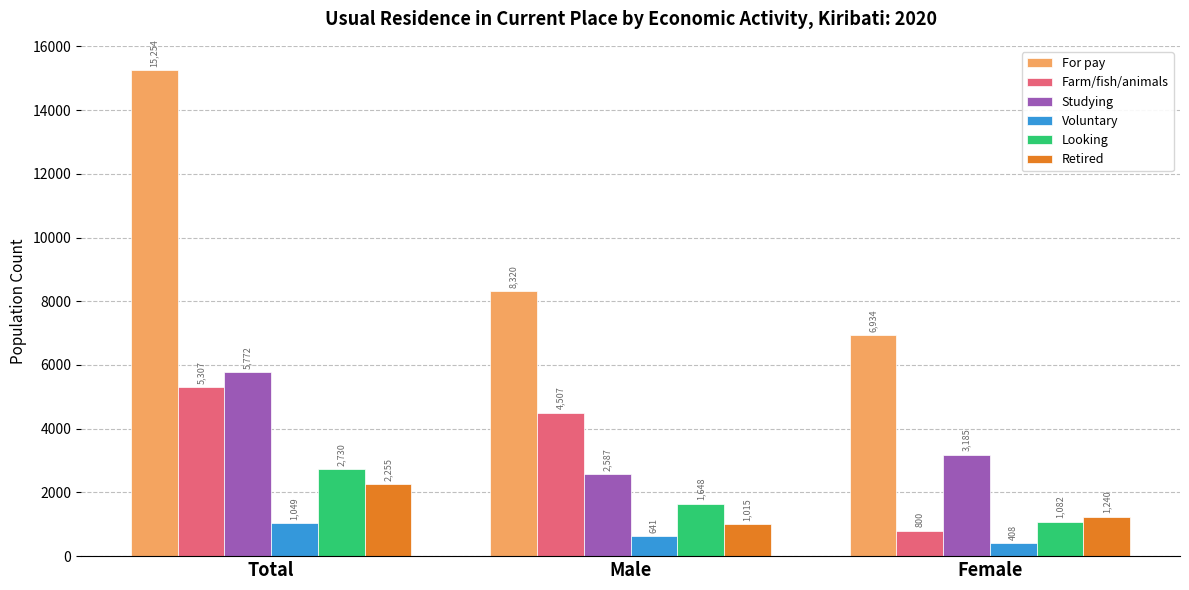

At which label is Farm/fish/animals closest to 3053?

Male